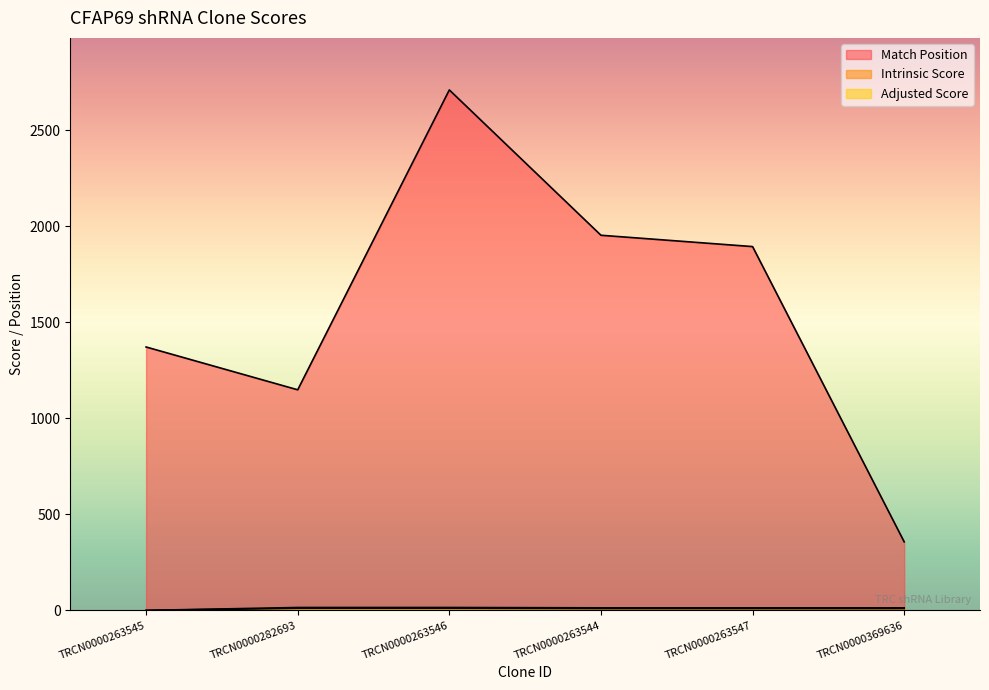

What is the label of the 3rd point from the left?

TRCN0000263546